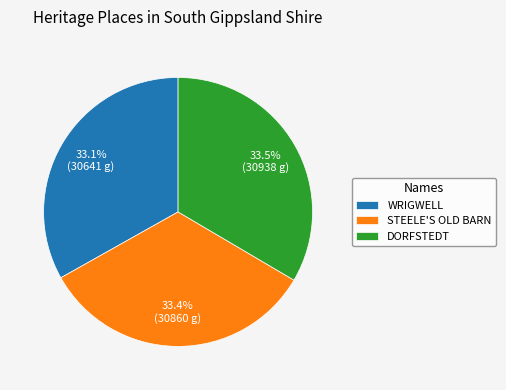

Approximately how many times larger is the value at WRIGWELL compared to STEELE'S OLD BARN?

1.0